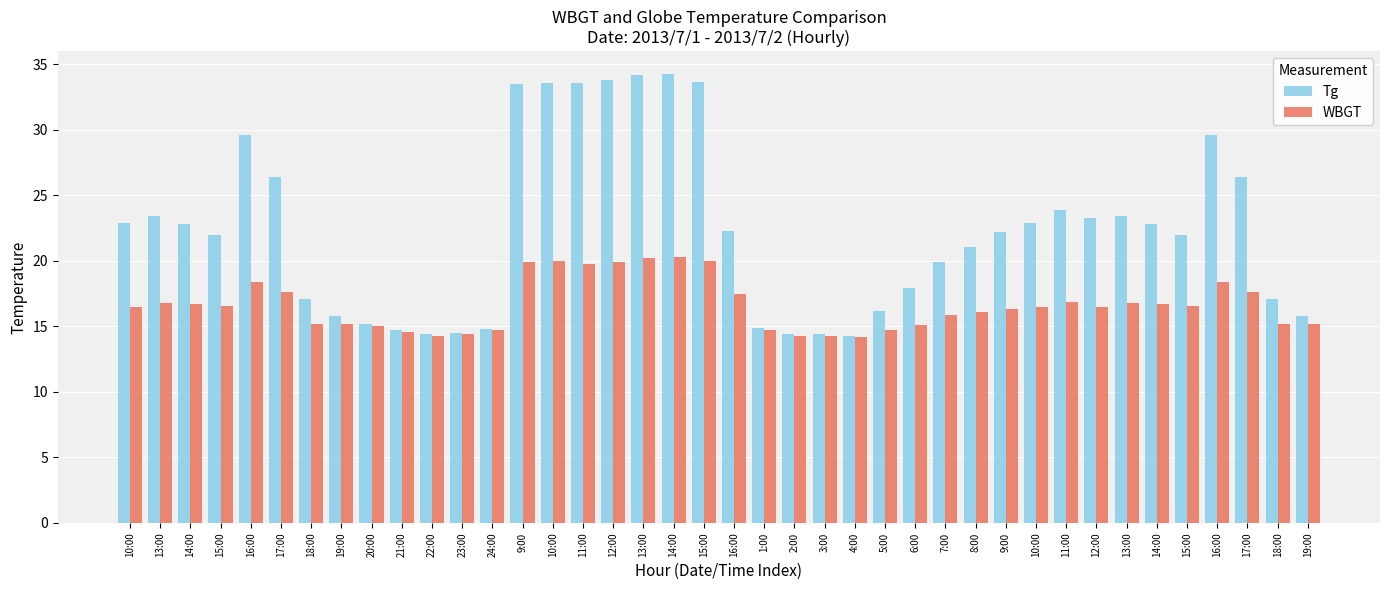

What are all the series names shown in the legend?

Tg, WBGT